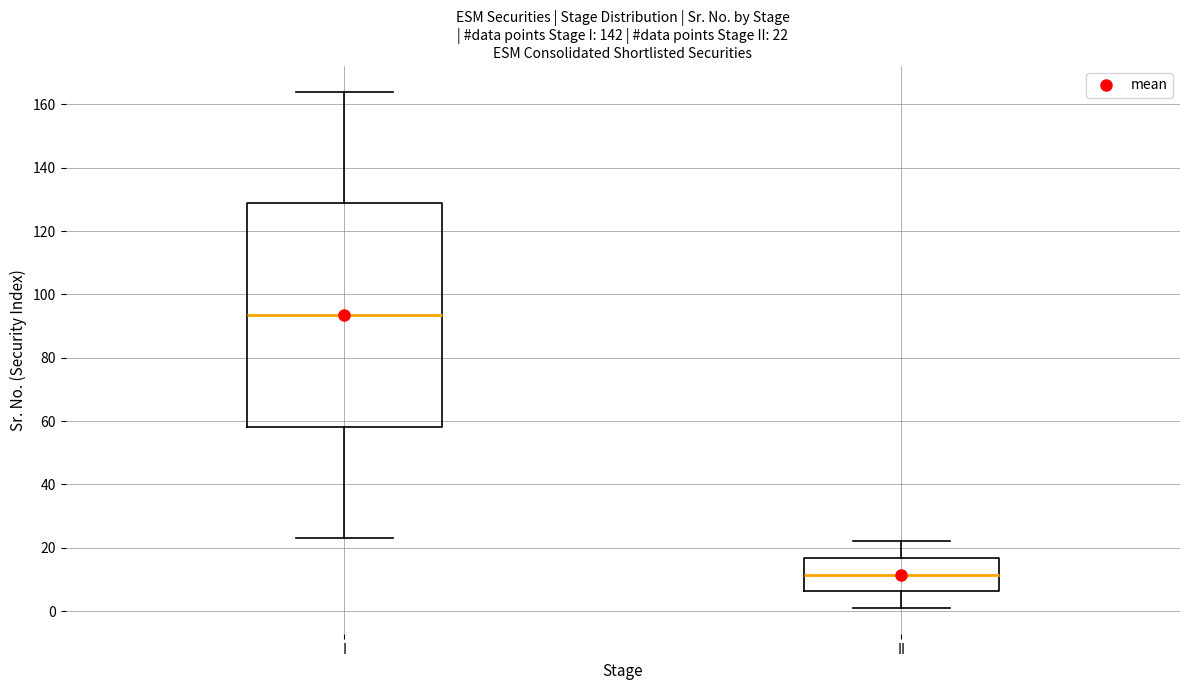

Which box's median line is the highest?

I